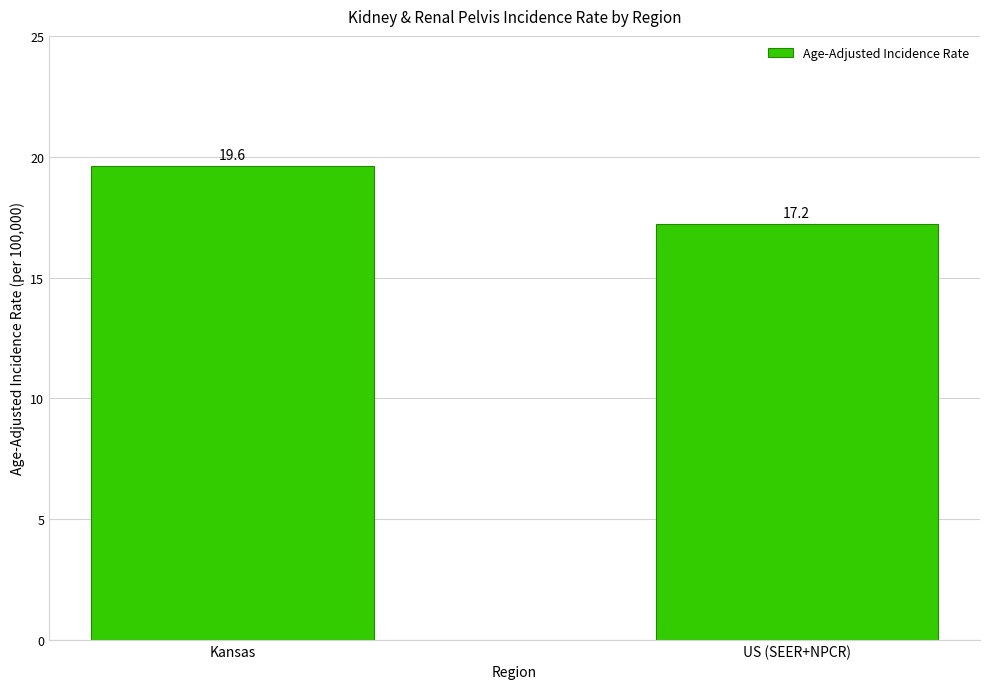

Which category has the highest value across all series?

Kansas